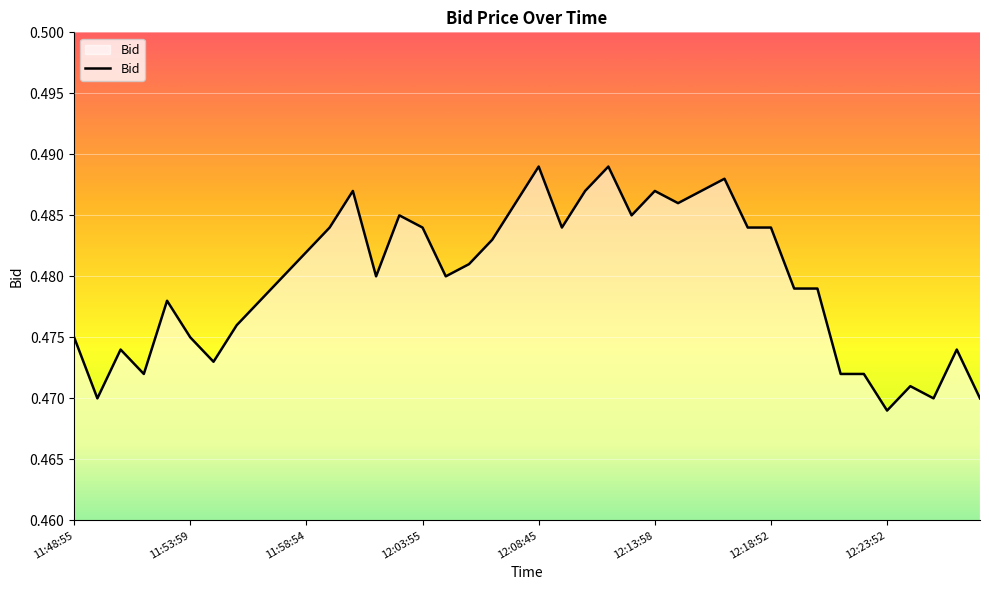

How many points are higher than both their immediate neighbors (excluding endpoints)?

10